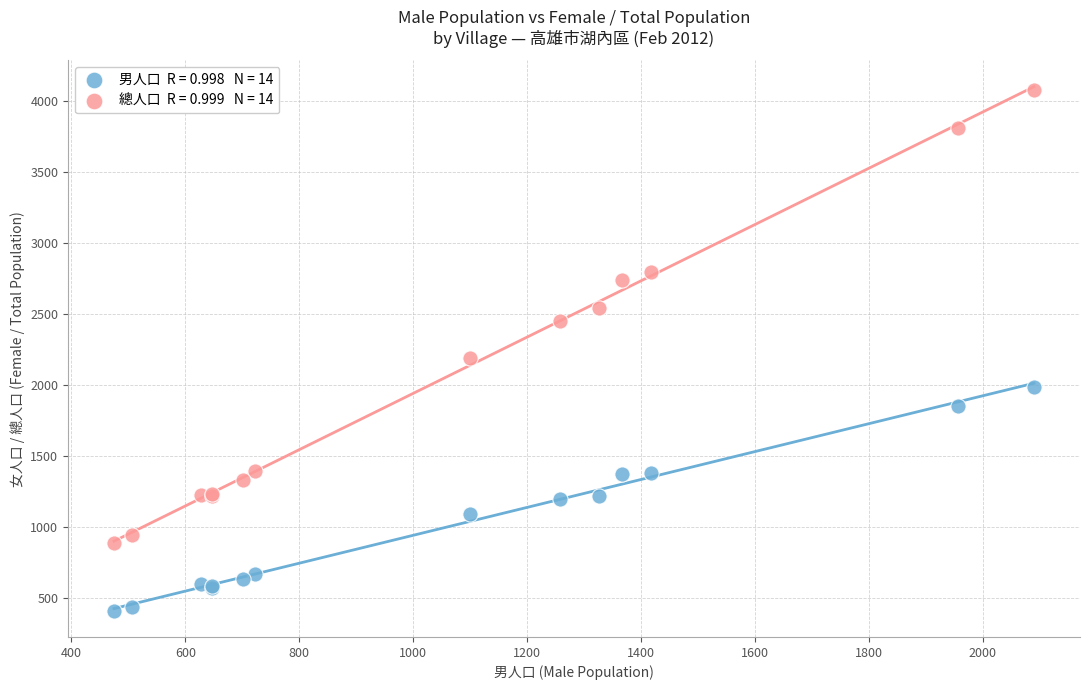

Across all series, what Y value is closest to 2242?

2187